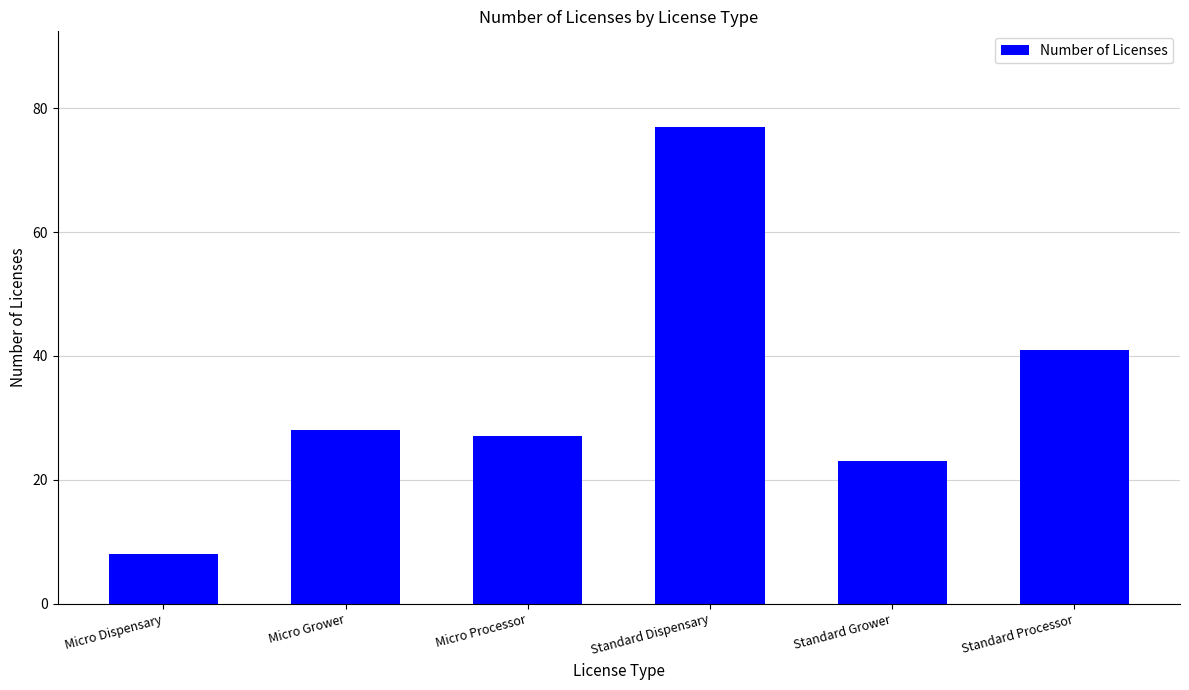

The chart shows a value of 28 at Micro Grower. True or false?

True